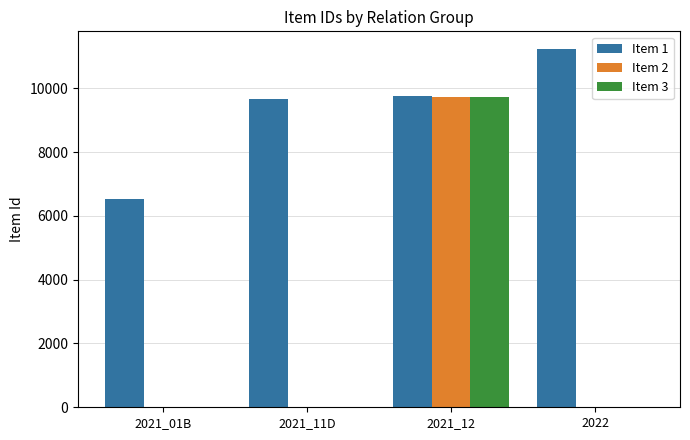

At which category is the sum across all series the highest?

2021_12